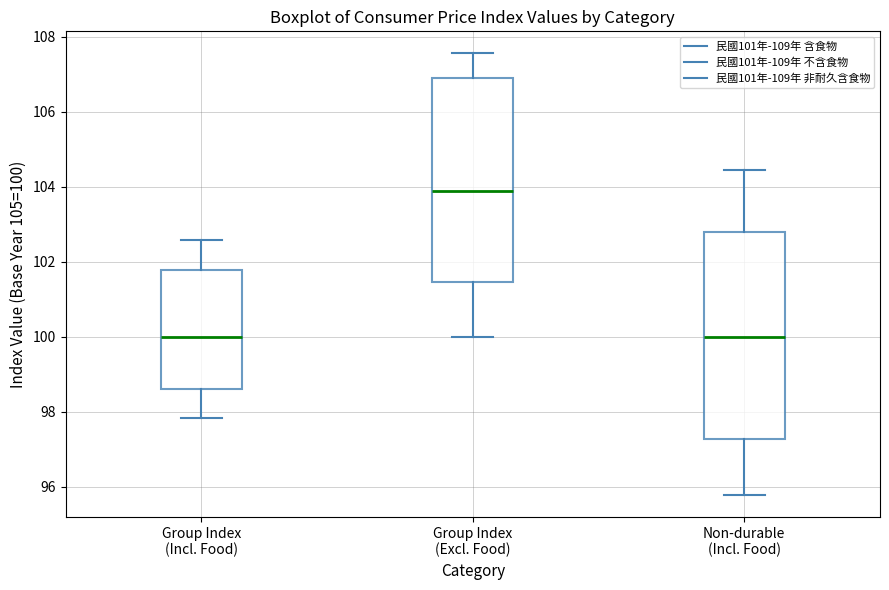

Where is the lower edge of the box for Group Index (Excl. Food) on the y-axis? The values are not printed on the chart, so give them approximately, as read against the axis.

101.4